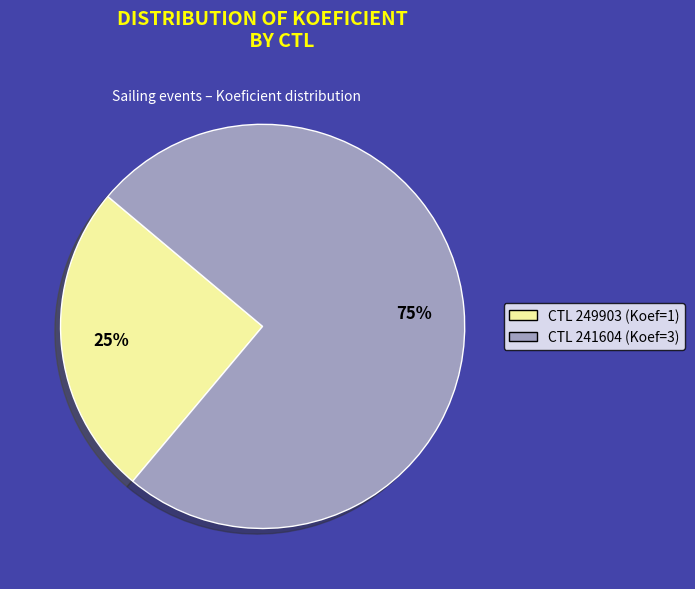

Is there any slice that represents more than half of the pie?

Yes